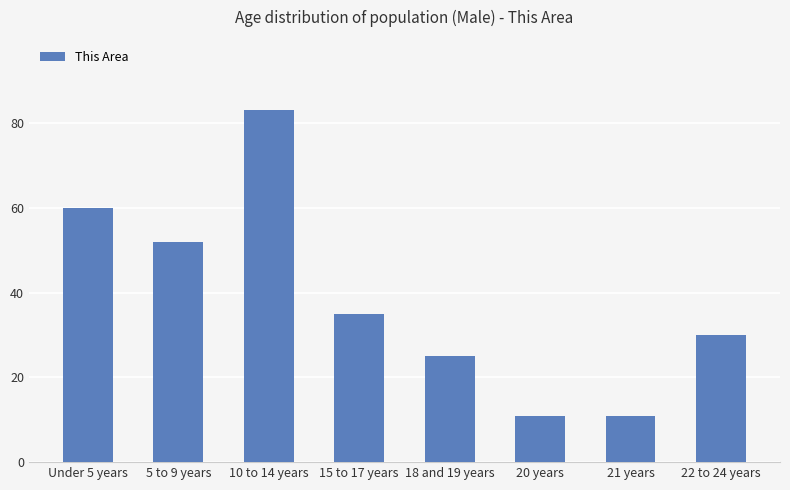

True or false: the data shows 35 at 15 to 17 years.

True